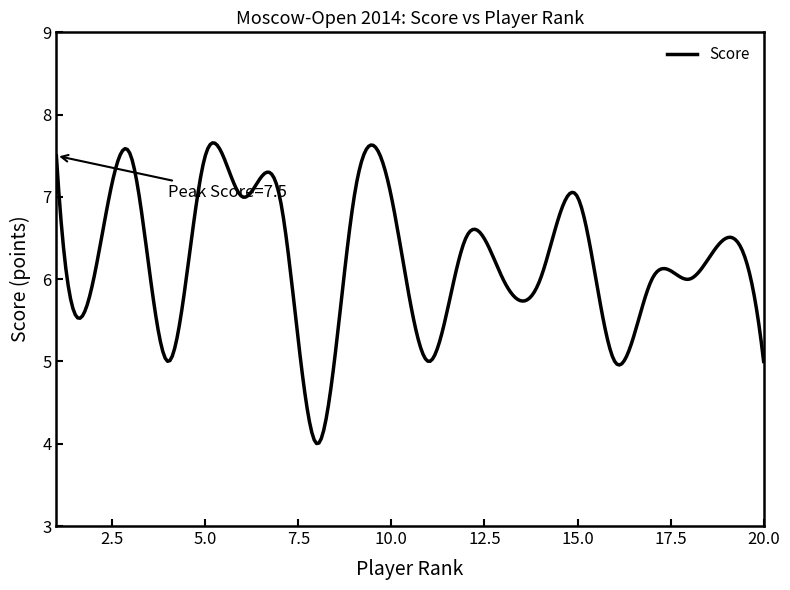

What is the maximum value shown in the chart?

7.7